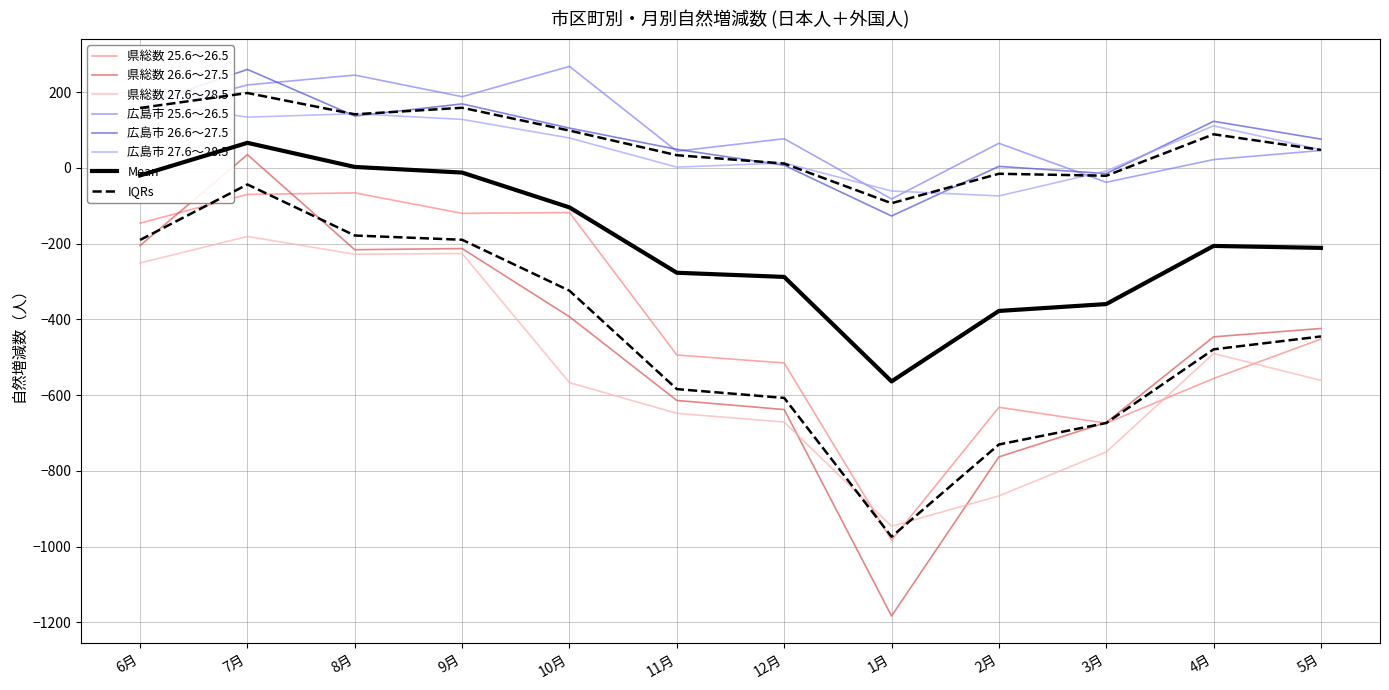

Where is the first local maximum for 県総数 26.6～27.5?

7月